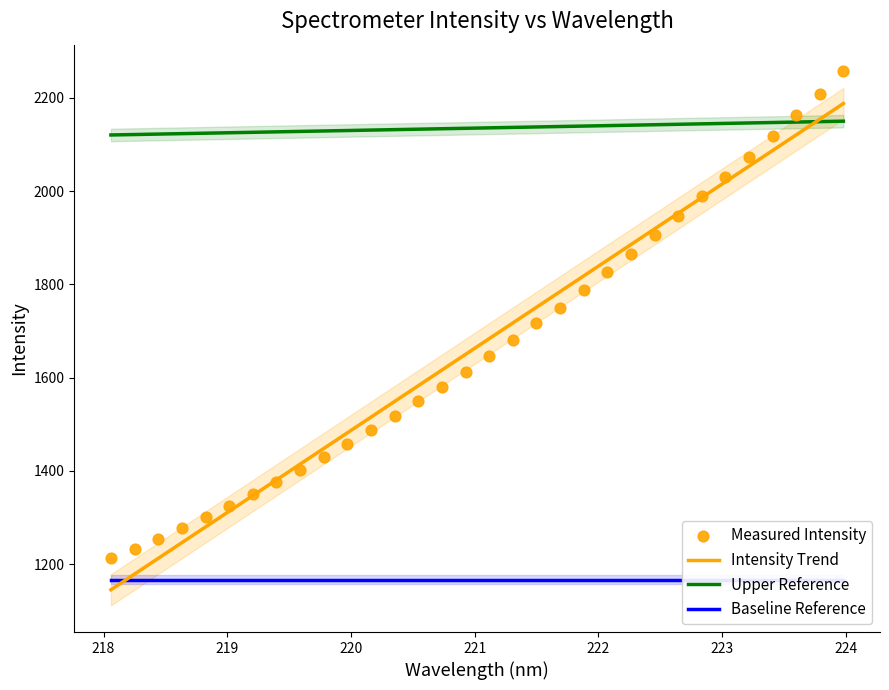

What is the highest value of the Intensity Trend series?

2188.1